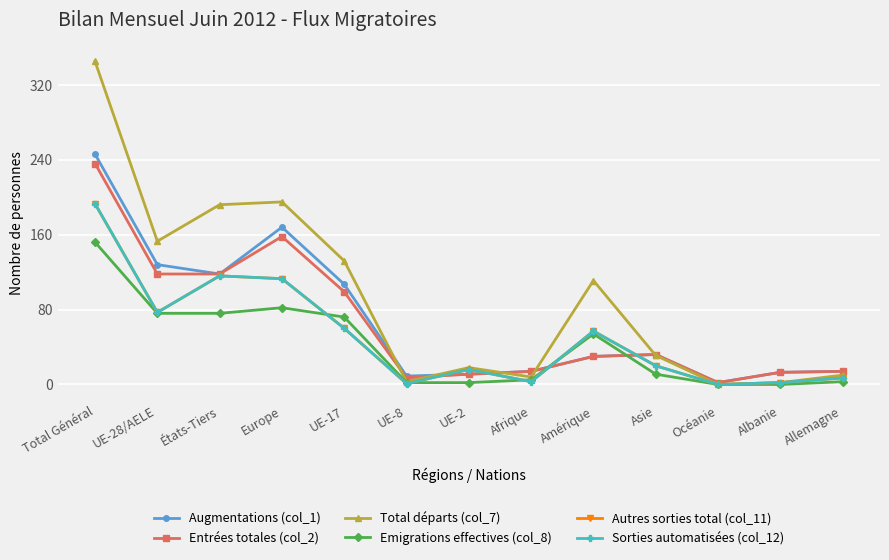

What is the value of the Emigrations effectives (col_8) point at the 6th from the left?

2